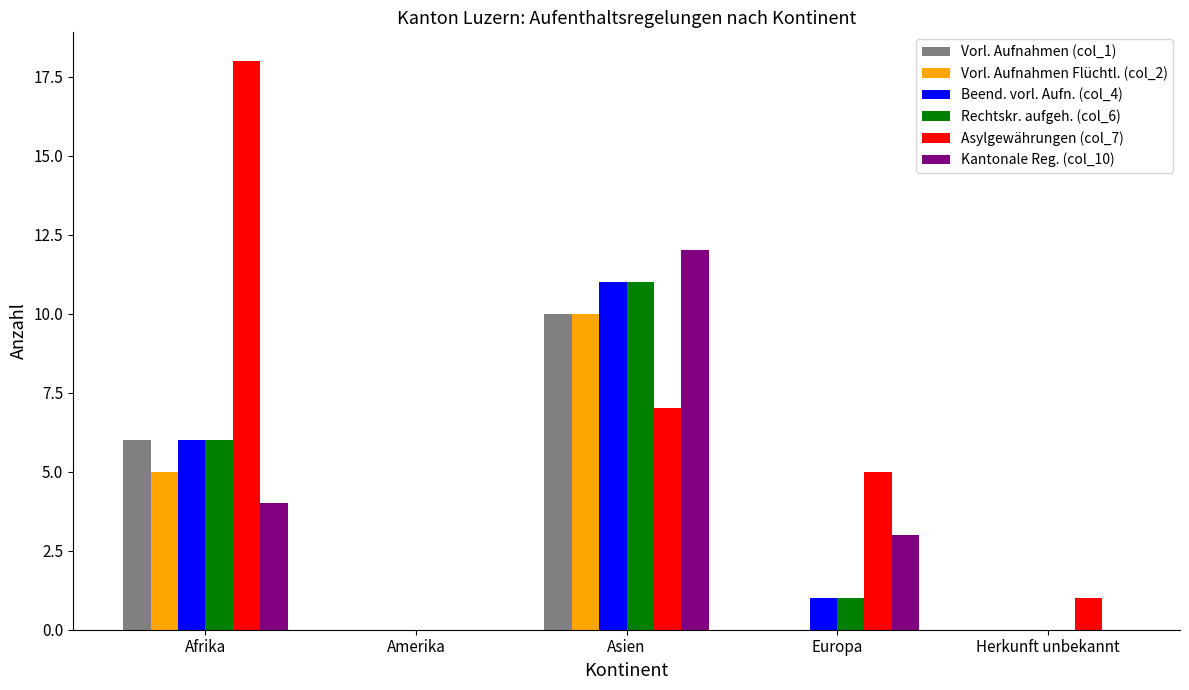

Is it true that Beend. vorl. Aufn. (col_4) equals 15 at Asien?

False